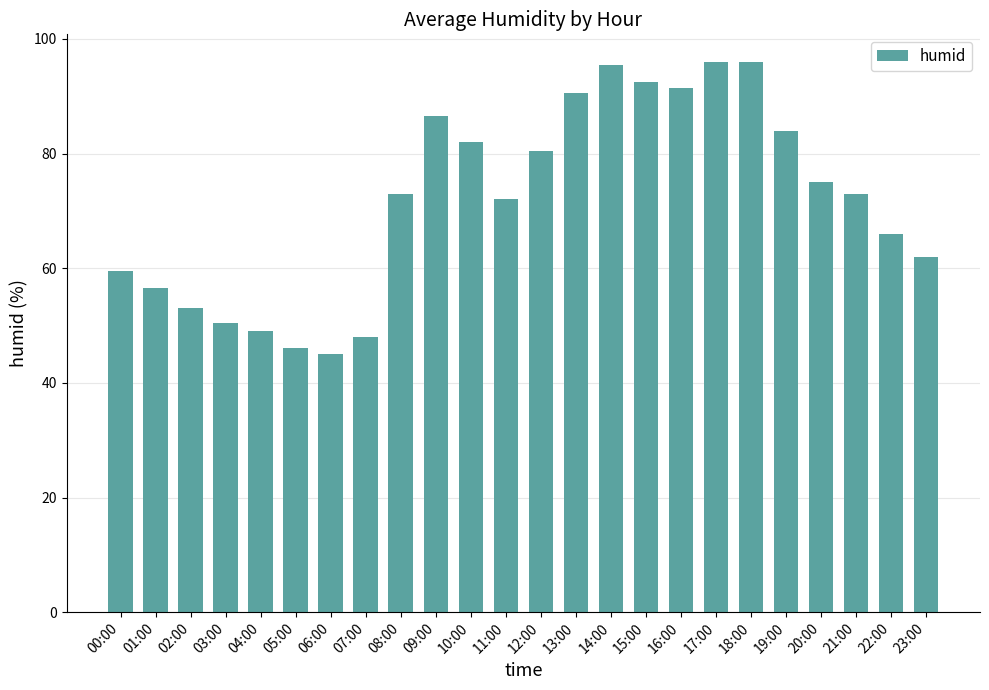

True or false: the data shows 96.0 at 18:00.

True